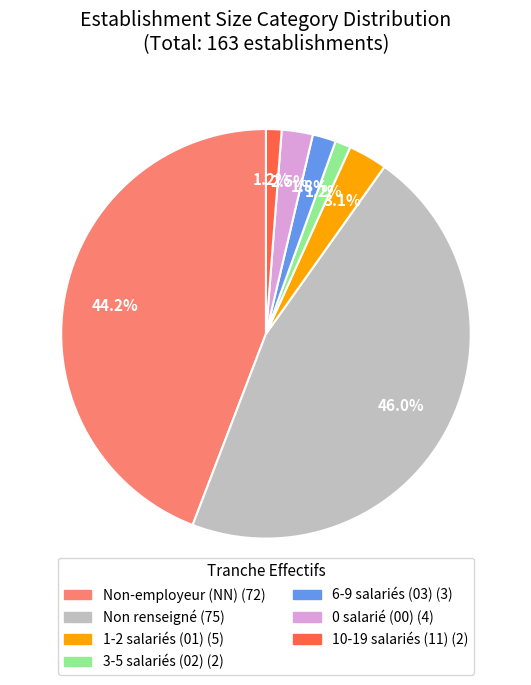

To the nearest percent, what is the difference between the largest and smallest slice percentages?

45%